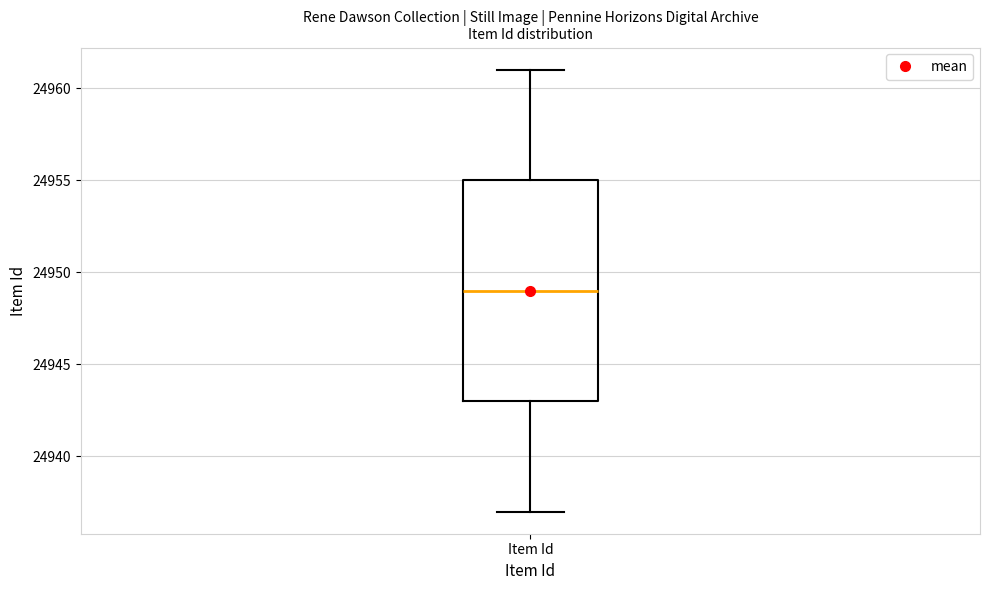

Where does the median line of the box for Item Id sit on the y-axis? The values are not printed on the chart, so give them approximately, as read against the axis.

24949